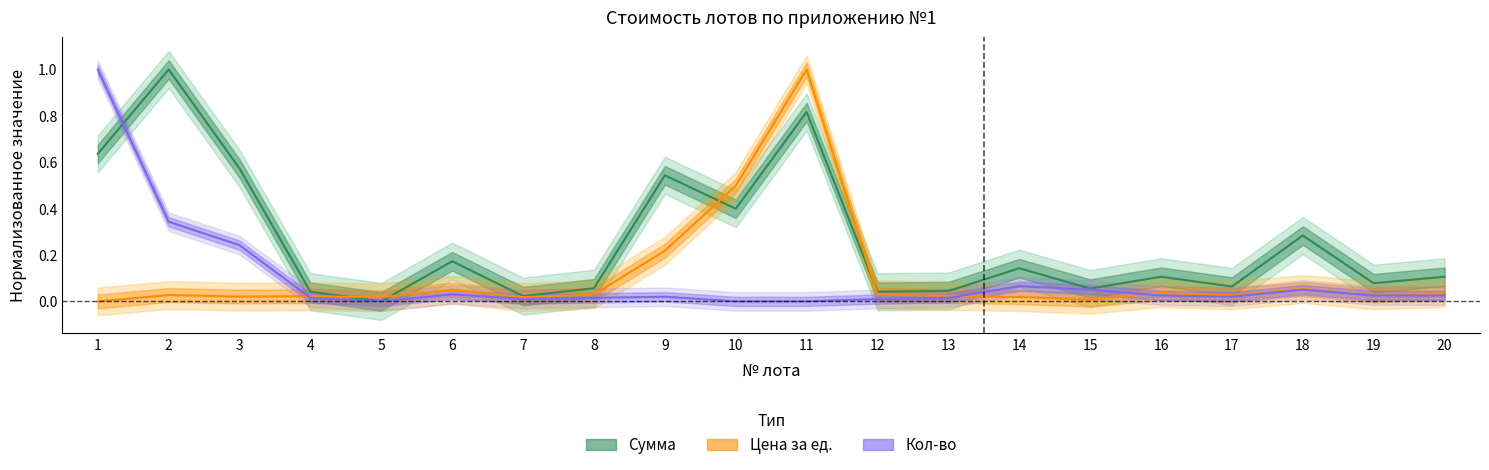

Rank the series by their maximum value, from lowest to highest.

Сумма, Цена за ед., Кол-во